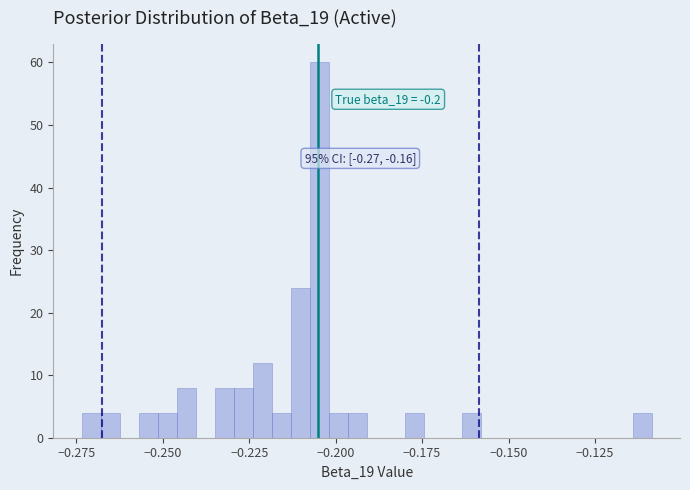

Around what value on the x-axis is the tallest bar? Give the approximate position of its centre, as read against the axis.

-0.205